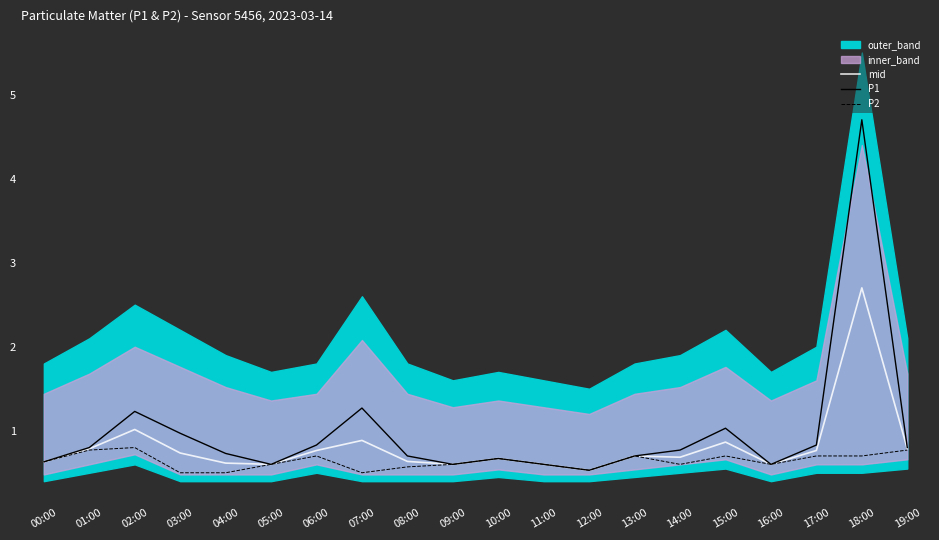

Is it true that P1 equals 0.9 at 09:00?

False